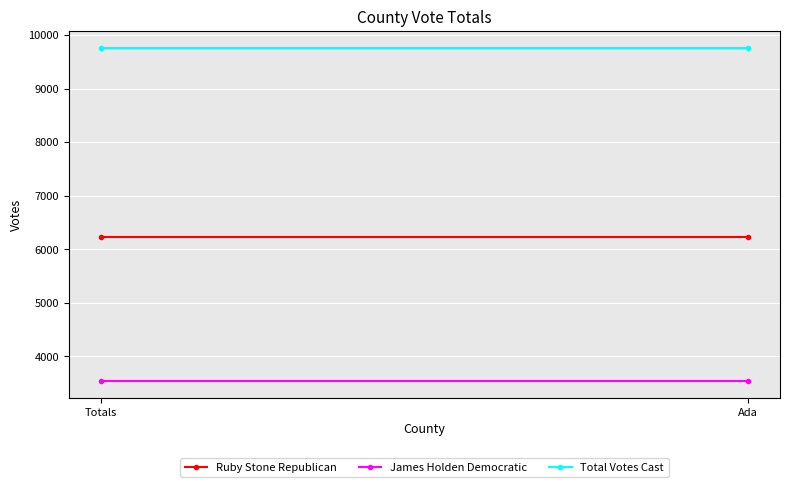

At which category does the chart reach its peak across all series?

Totals